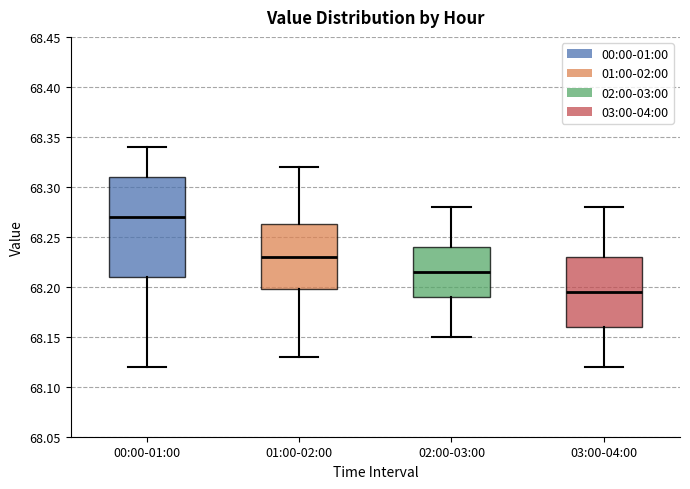

Which box has the lowest median line?

03:00-04:00